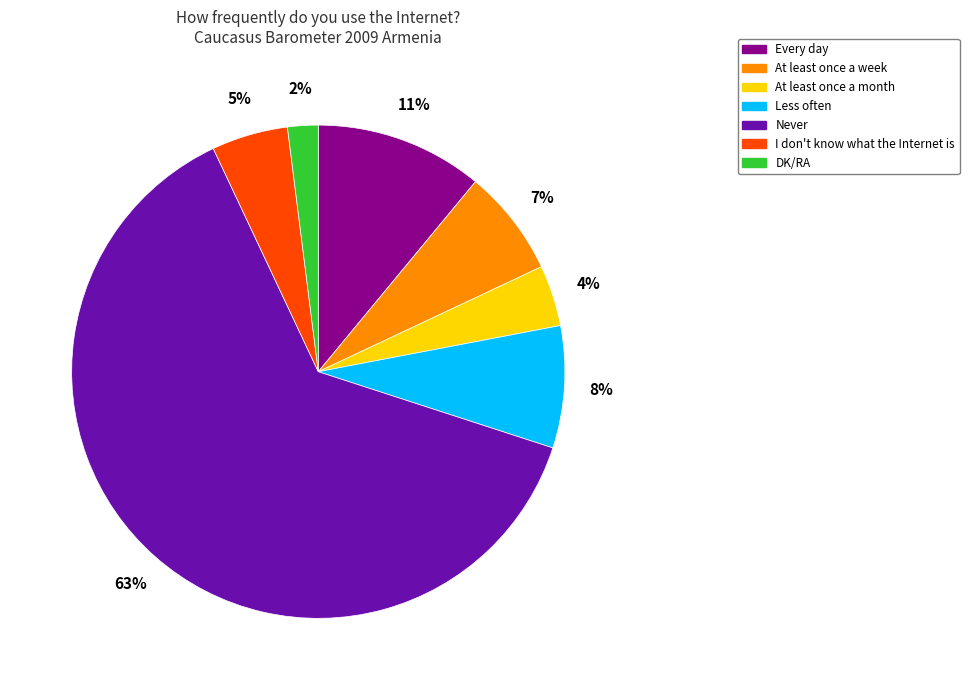

What percentage is the At least once a month slice, to the nearest percent?

4%